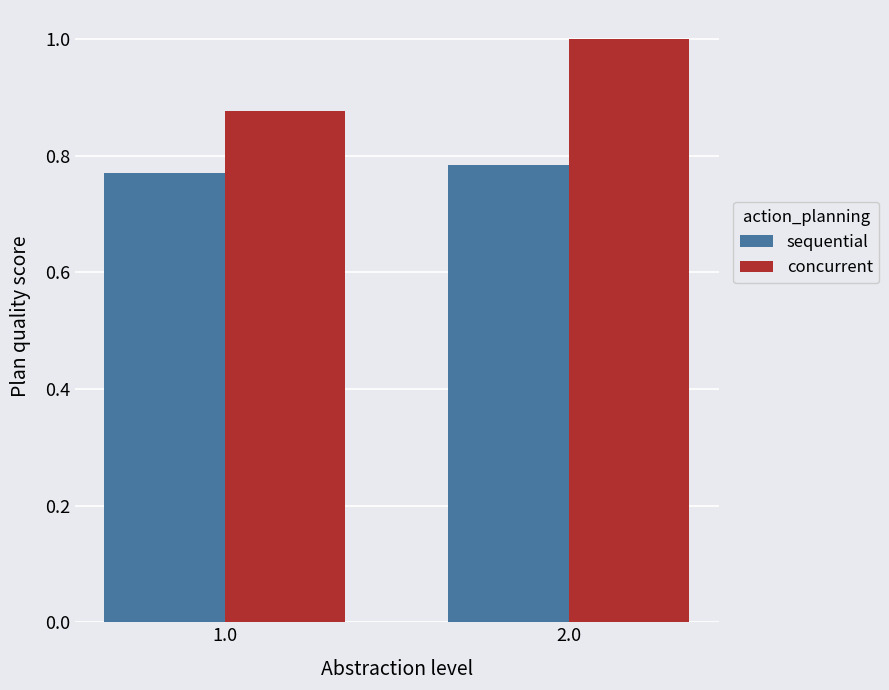

What is the maximum value shown in the chart?

1.0